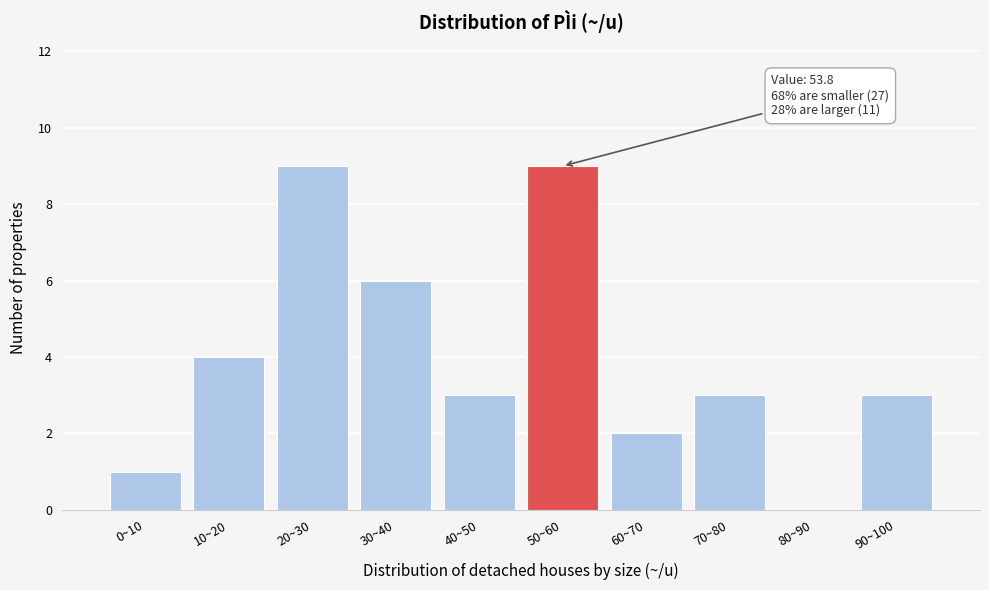

Reading left to right, list all the values displayed in this chart.

0~10=1	10~20=4	20~30=9	30~40=6	40~50=3	50~60=9	60~70=2	70~80=3	80~90=0	90~100=3